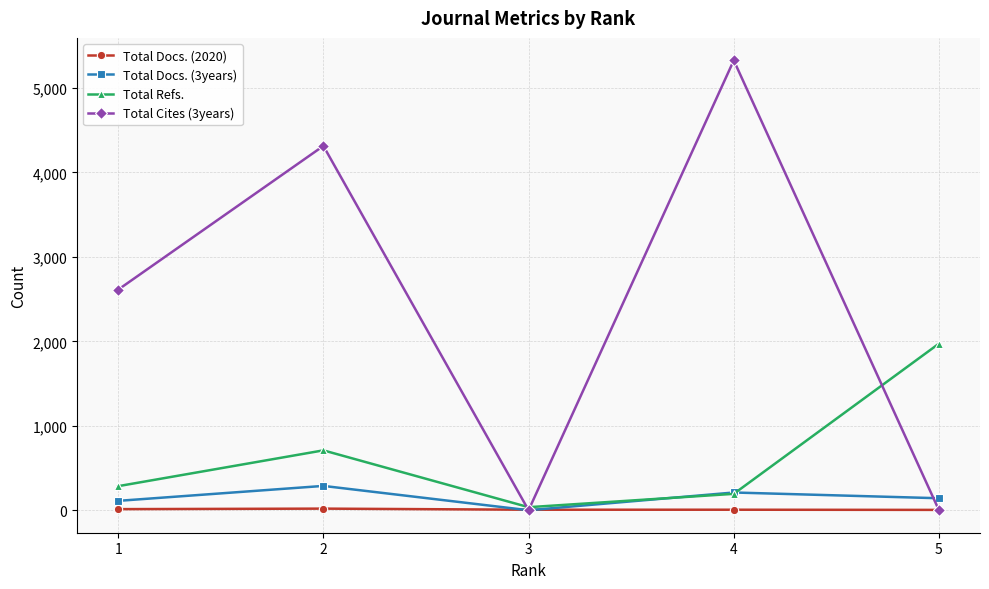

How many positive values does the Total Docs. (3years) series have?

4